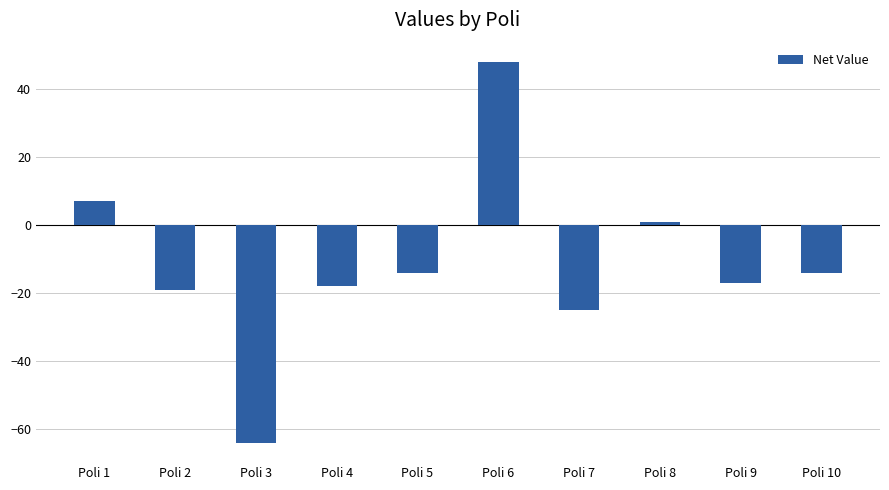

What is the sum of all values?

-115